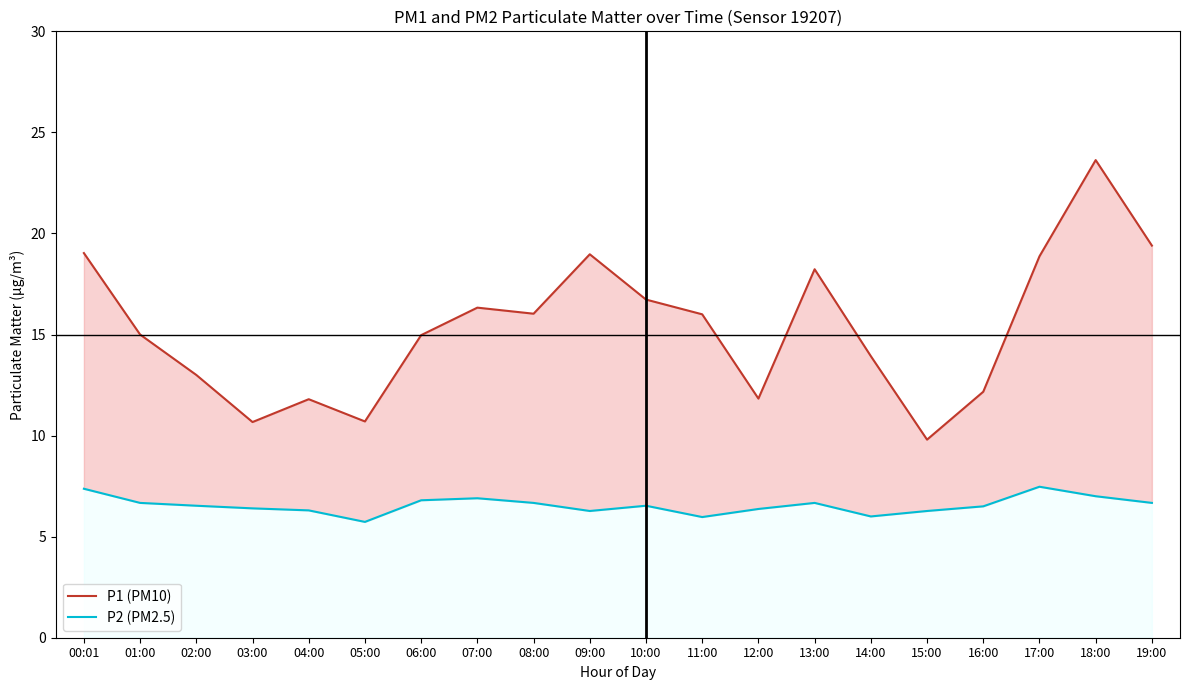

True or false: P1 (PM10) and P2 (PM2.5) intersect in this chart.

False